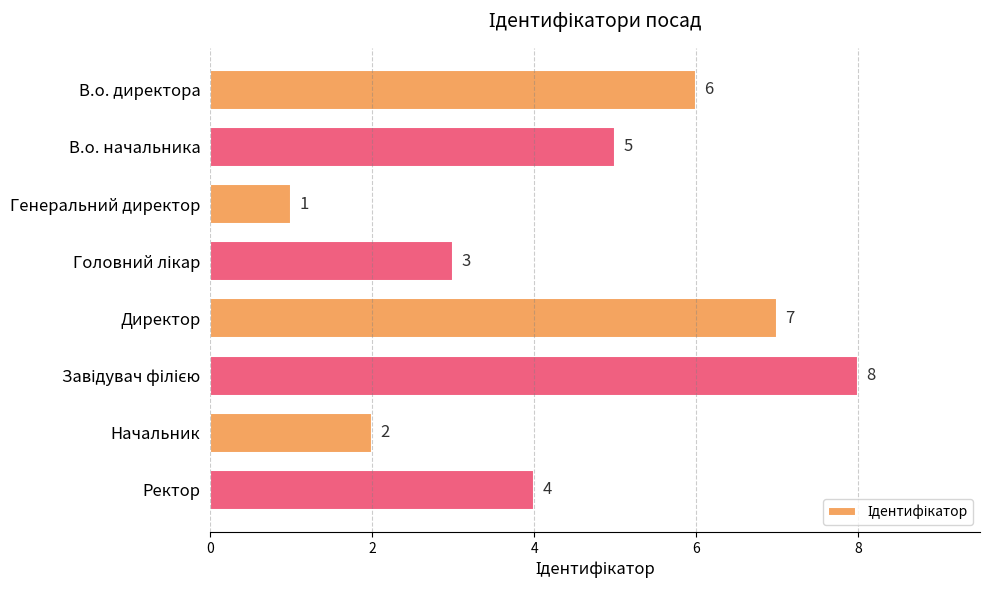

True or false: the data shows 4 at Директор.

False